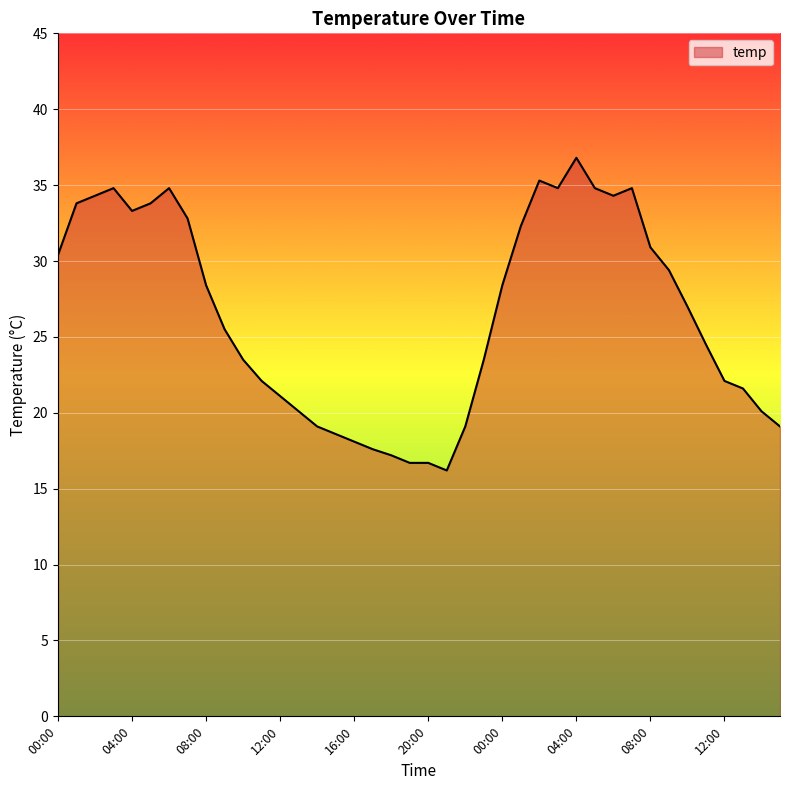

What is the minimum value shown in the chart?

16.2